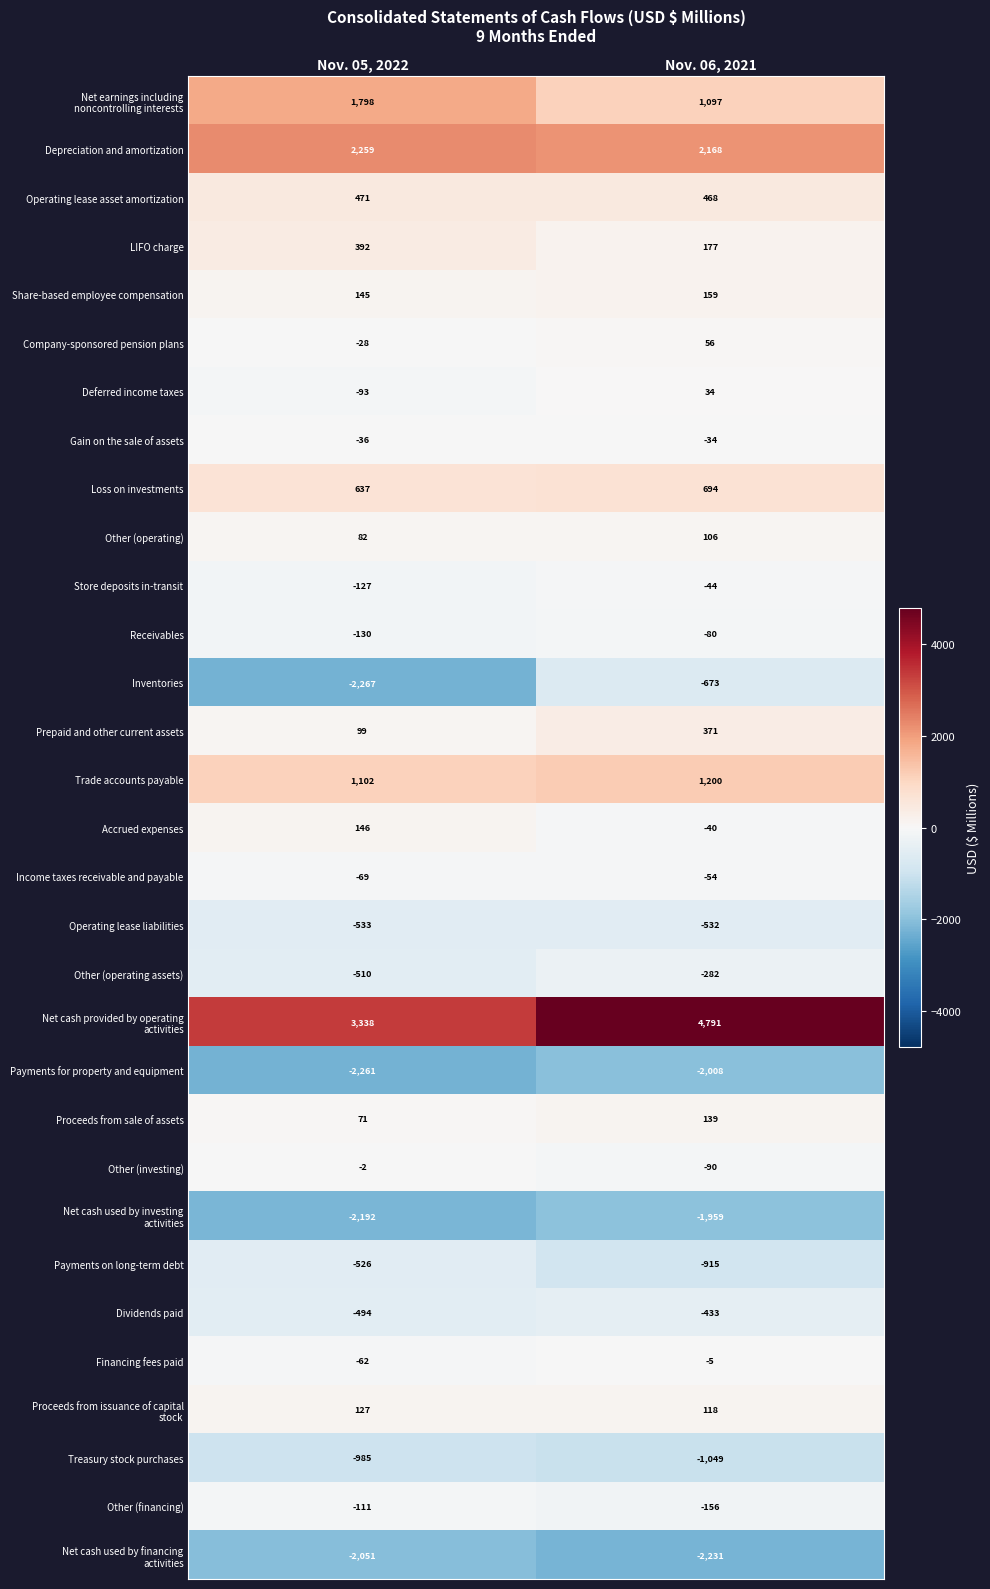

What is the maximum value shown in the chart?

4791